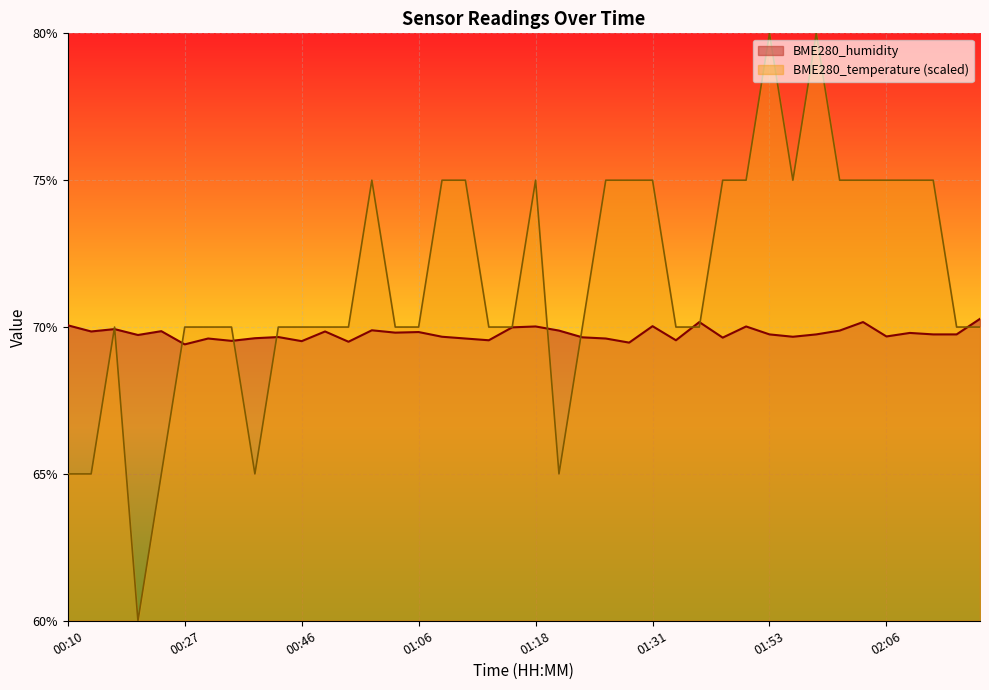

Is the value of BME280_humidity at 01:51 greater than the value of BME280_temperature at 02:08?

No